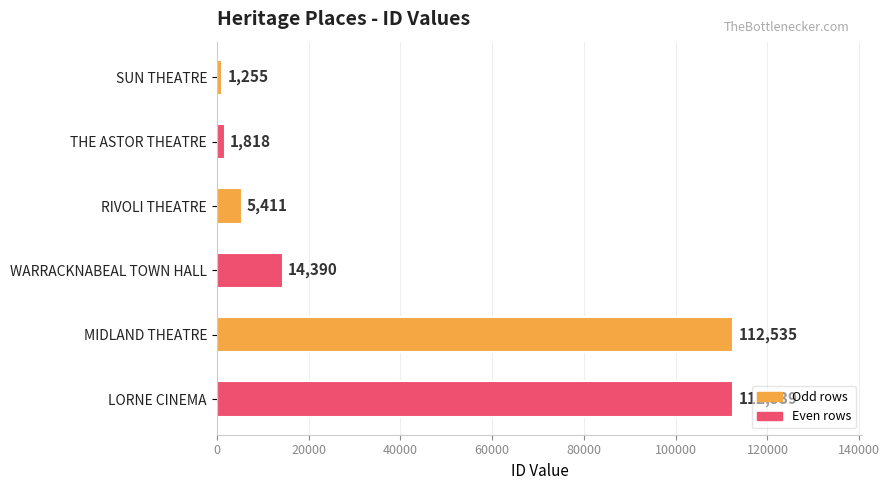

Which label corresponds to the largest value in the chart?

LORNE CINEMA